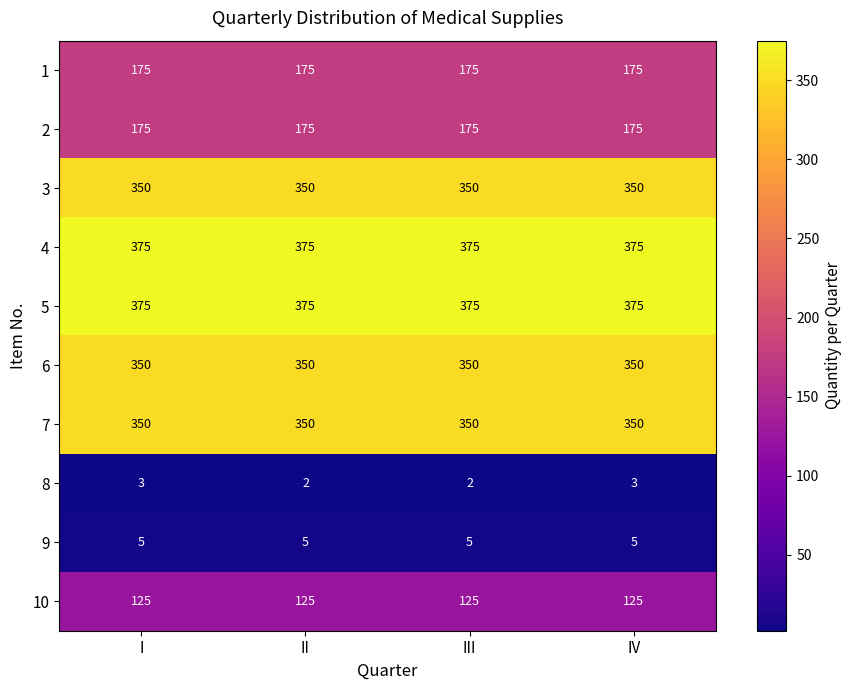

What value does the 9 series have at II?

5